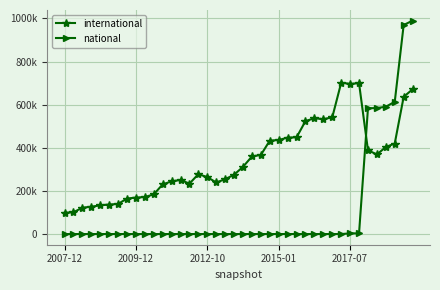

What is the label of the 4th point from the right?

36